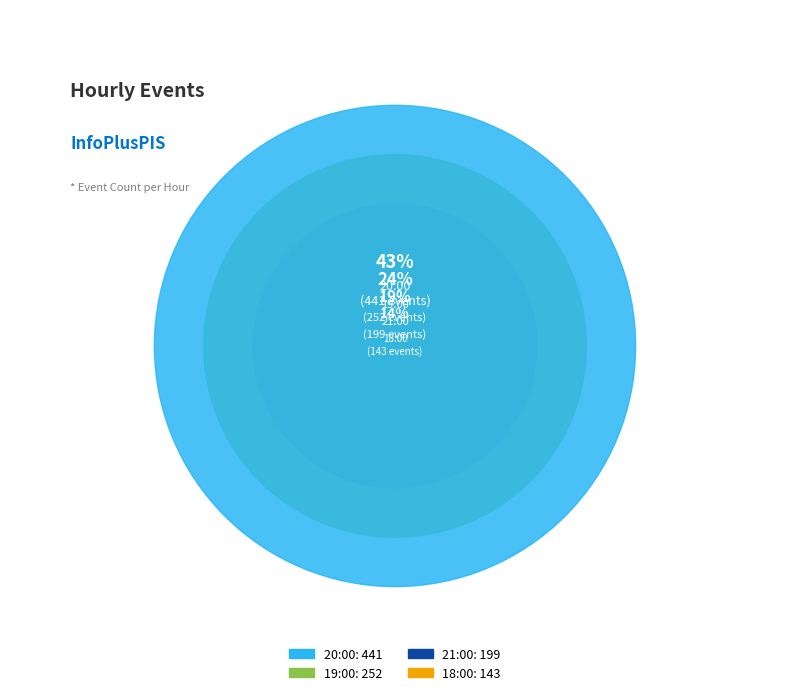

True or false: 18:00 accounts for 8% of the total.

False